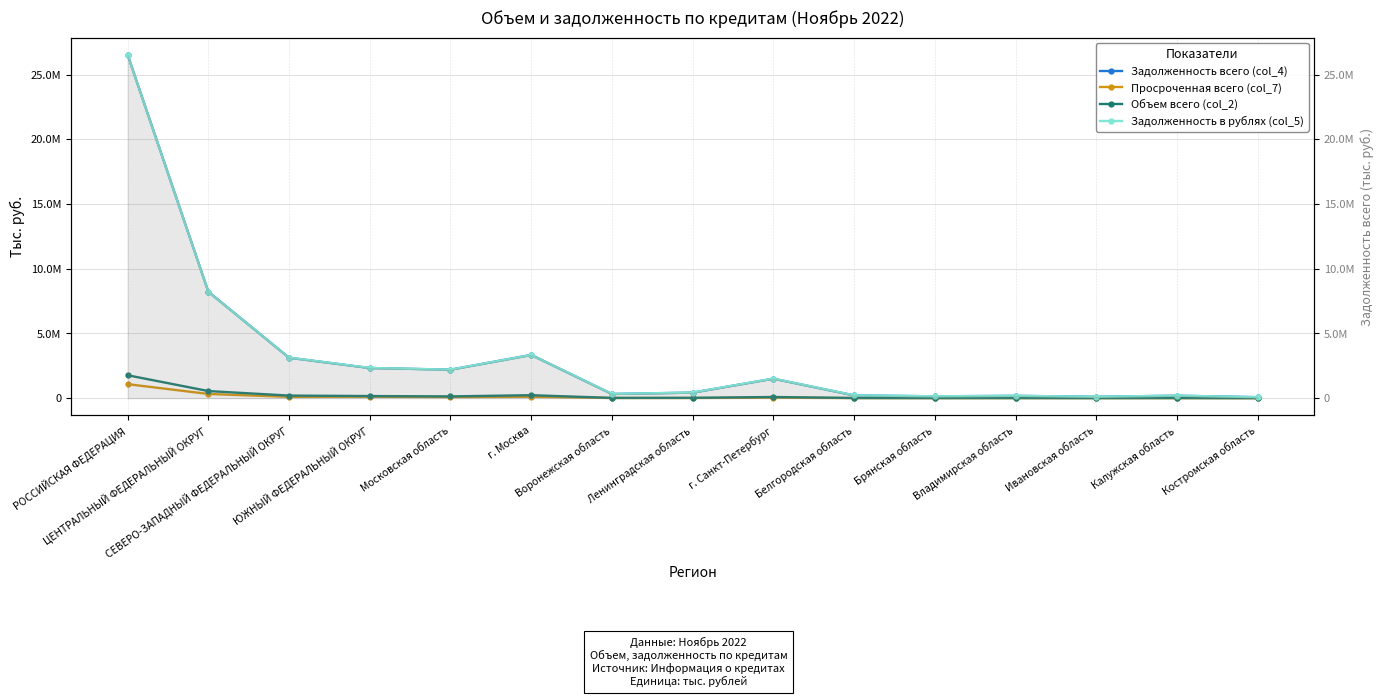

What is the label of the 15th point from the left?

Костромская область